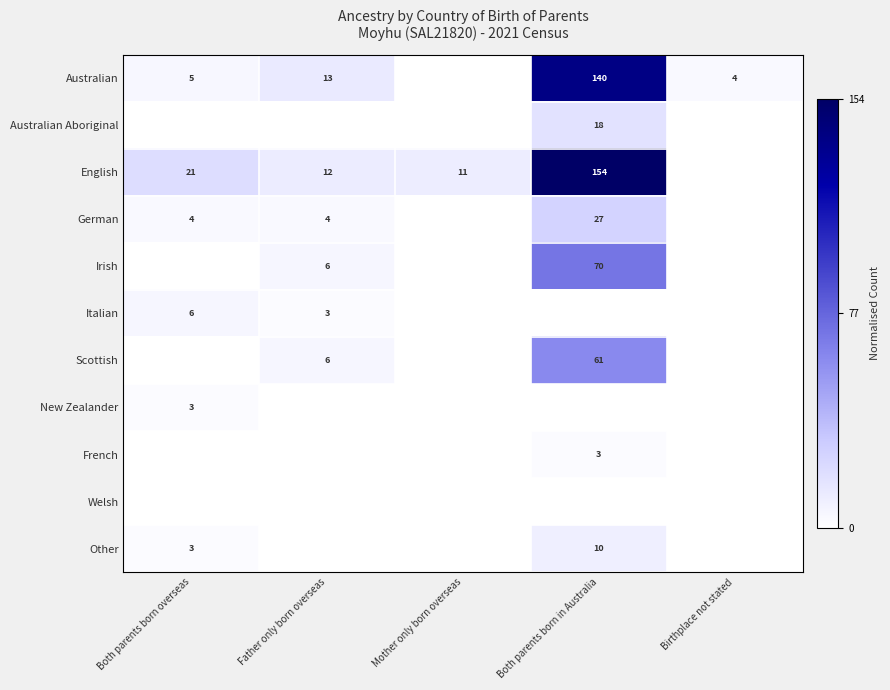

Which category has the highest value across all series?

Both parents born in Australia